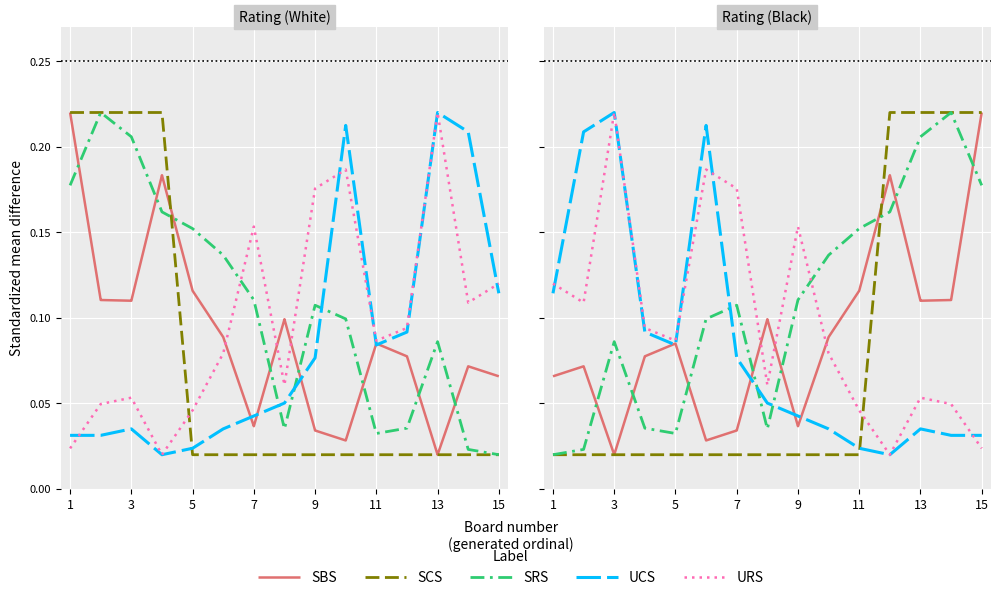

Which series has the largest range (max minus min)?

SBS